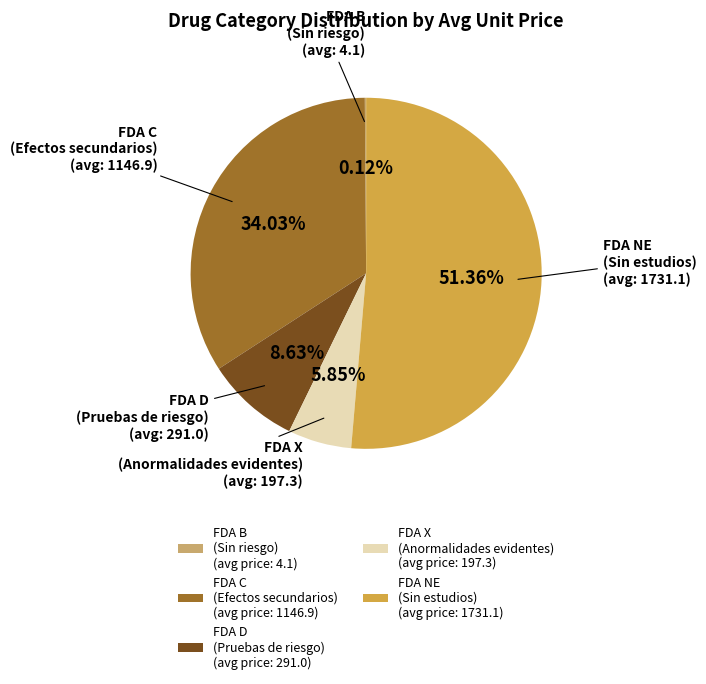

Is FDA NE (Sin estudios) the majority of the pie?

Yes